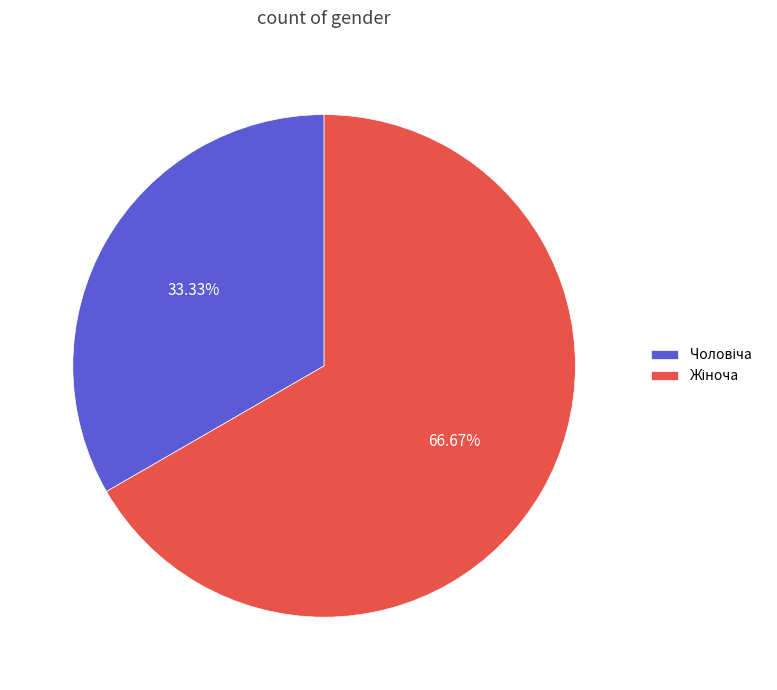

How many slices are in this pie chart?

2